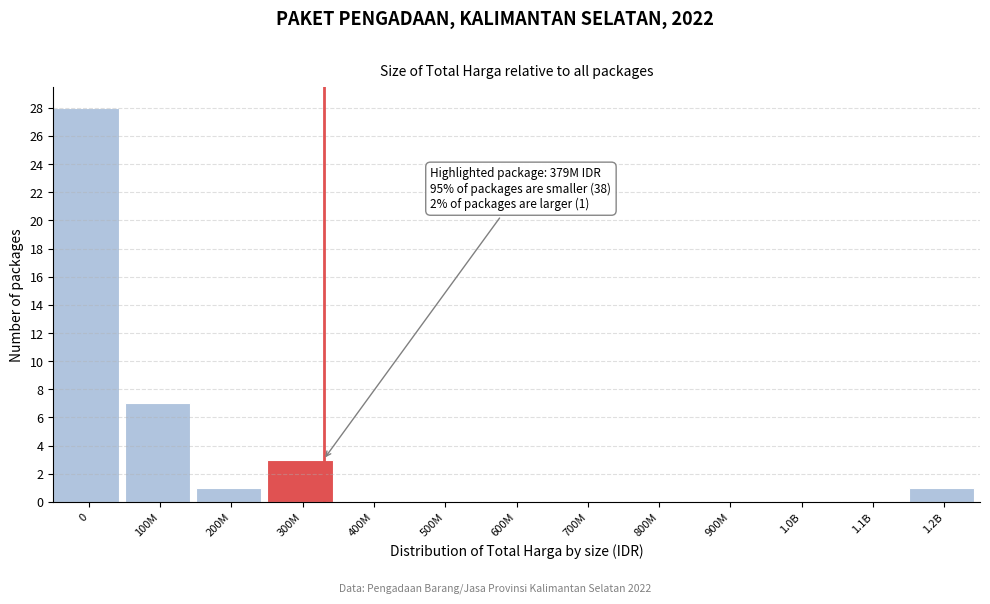

Reading left to right, transcribe all the data shown in this chart.

0=28	100M=7	200M=1	300M=3	400M=0	500M=0	600M=0	700M=0	800M=0	900M=0	1.0B=0	1.1B=0	1.2B=1